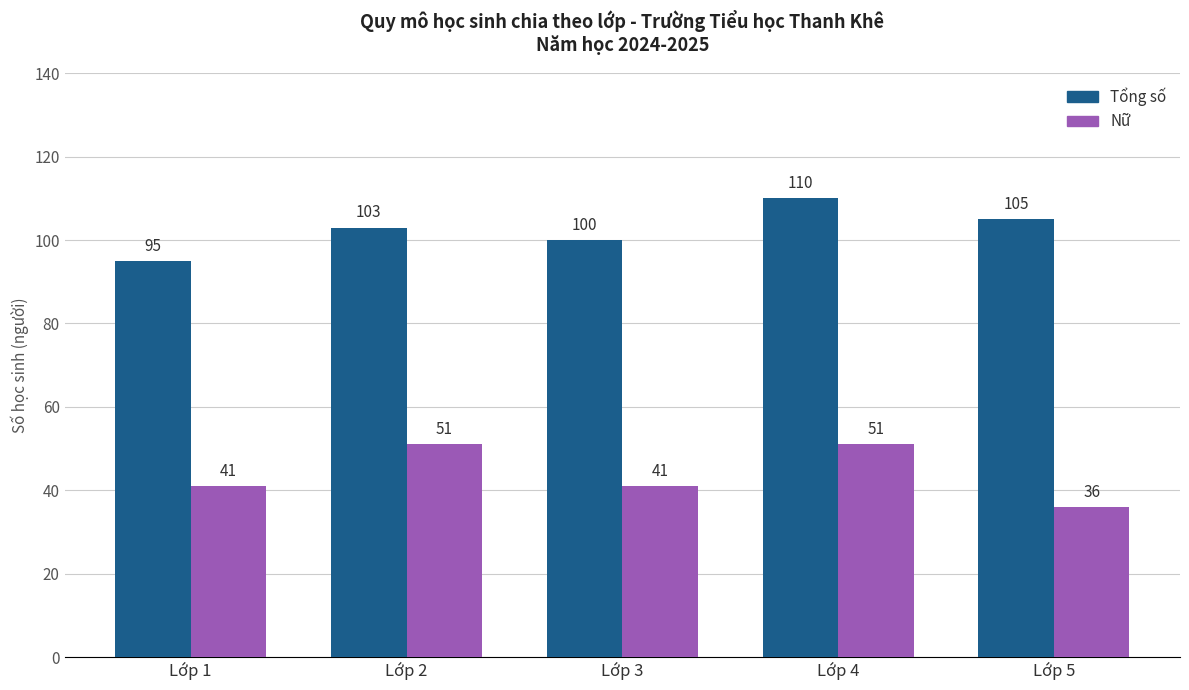

What is the difference between the second highest and second lowest values in the Tổng số series?

5